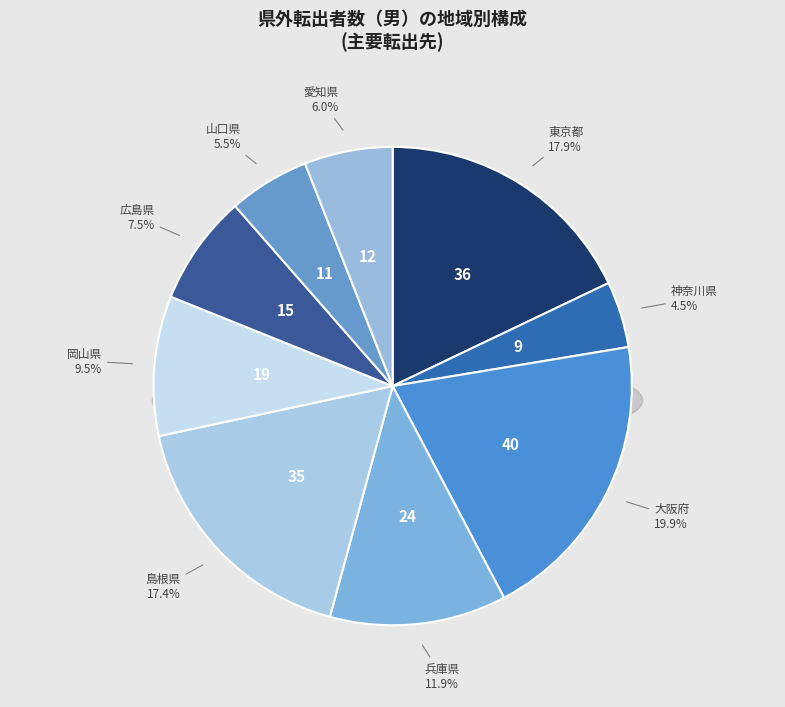

Is it true that 兵庫県 is 12% of the pie?

True